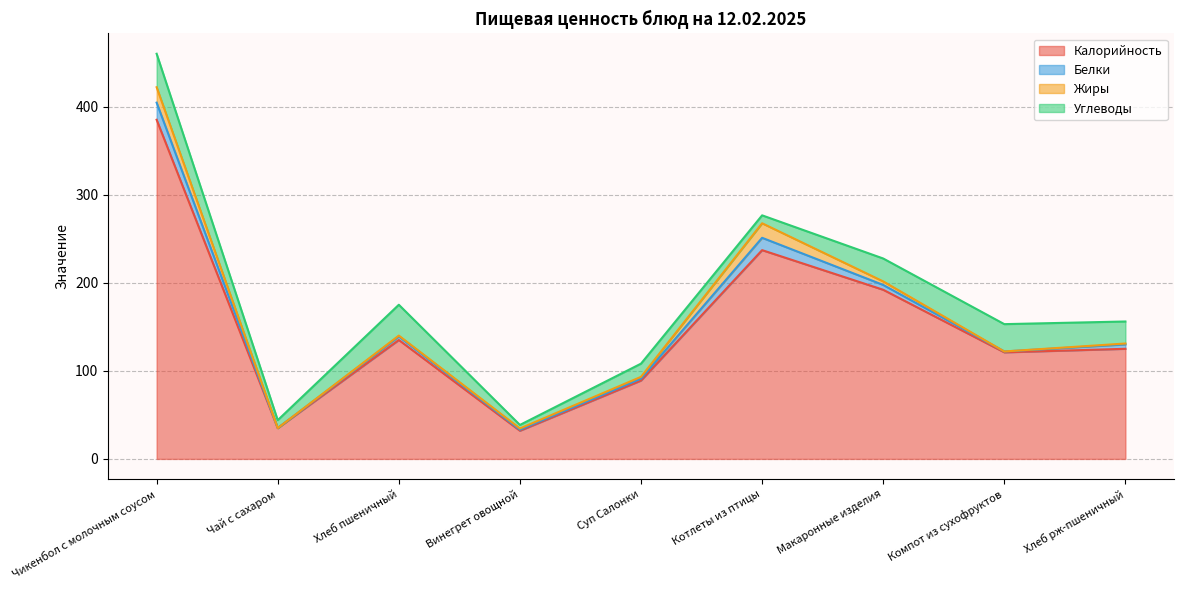

What are all the series names shown in the legend?

Калорийность, Белки, Жиры, Углеводы